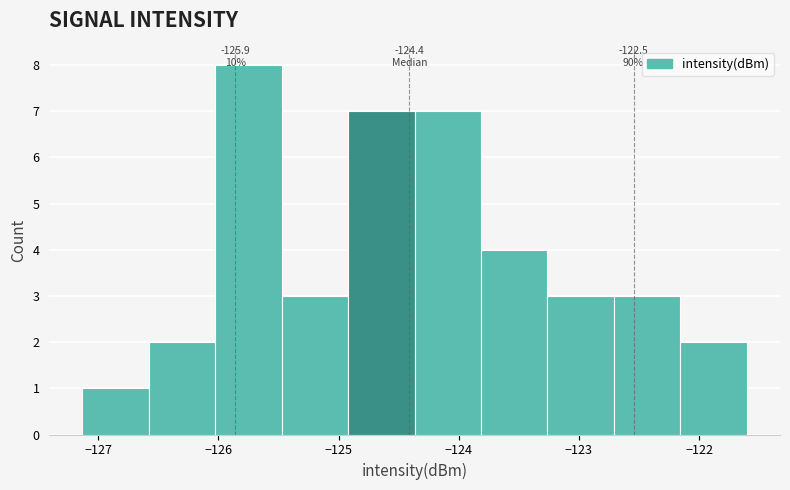

Which range on the x-axis has the tallest bar?

-126.0 to -125.5